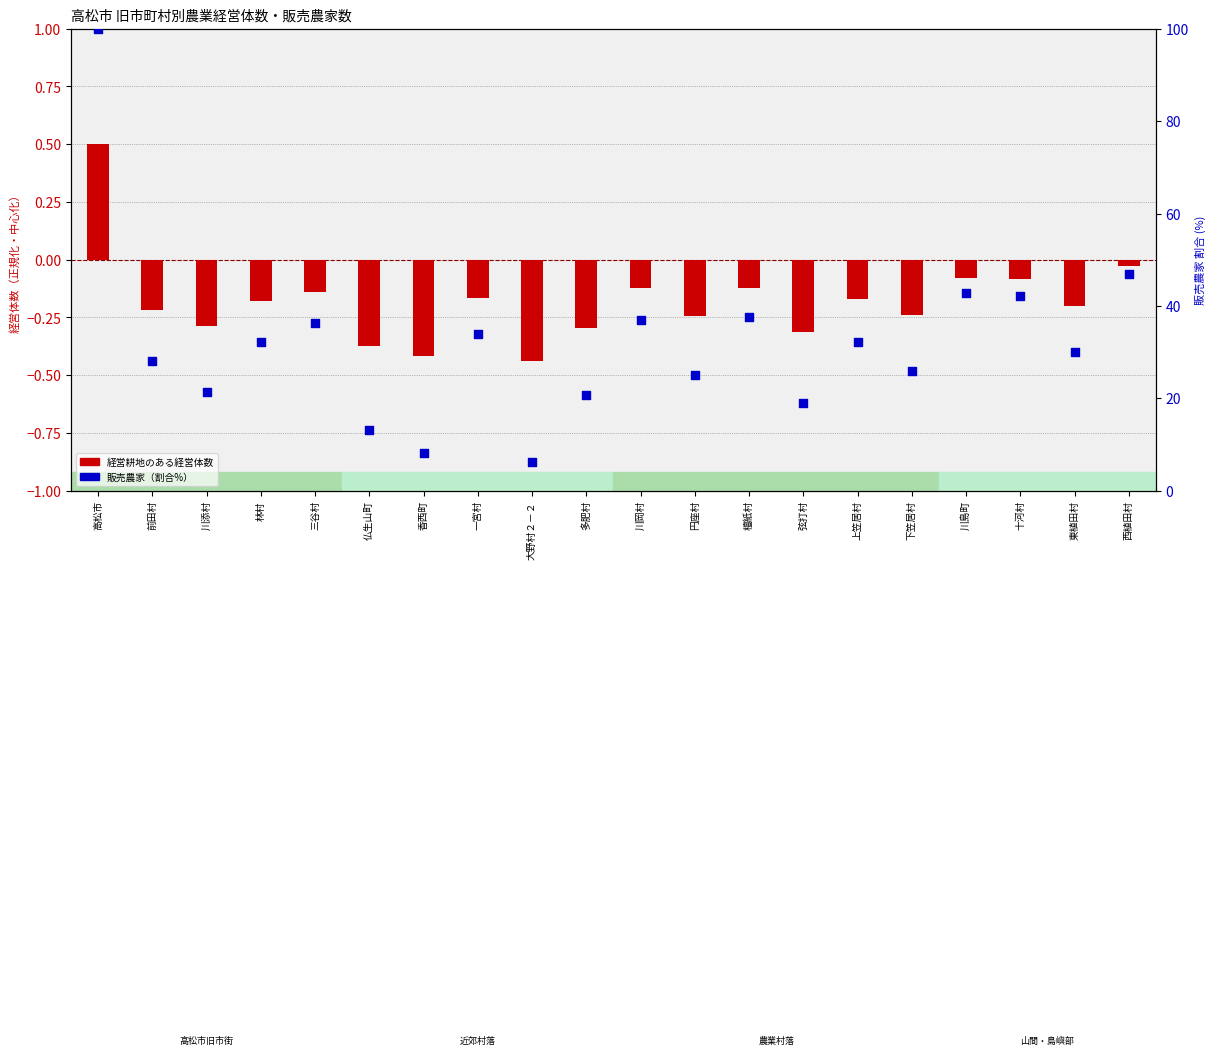

Which series has the largest total across all categories?

販売農家（割合%）